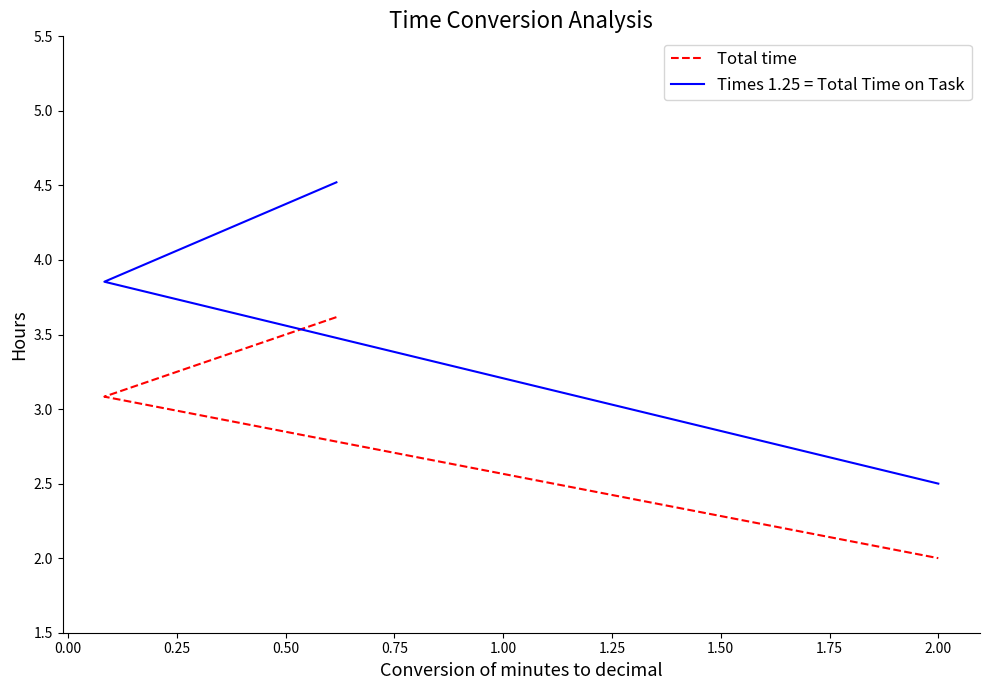

Which series changed the most between 0.00 and 0.25?

Times 1.25 = Total Time on Task